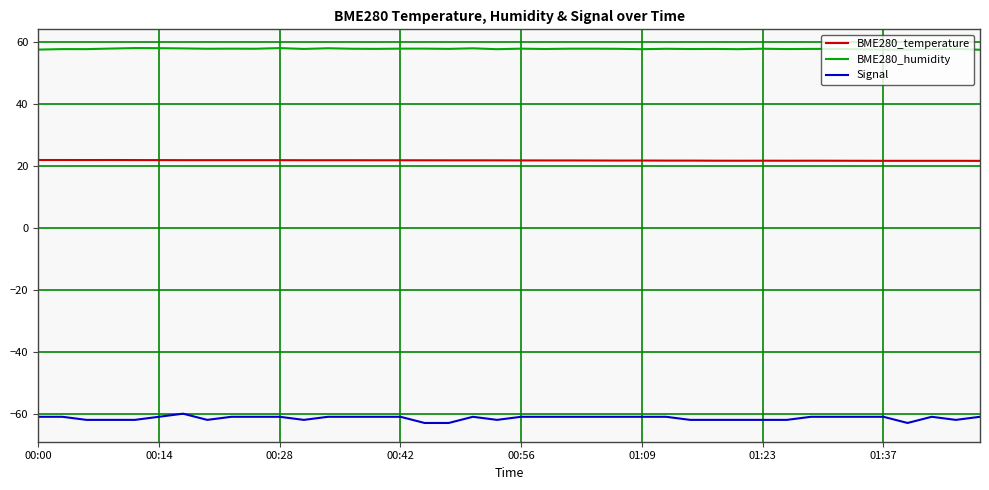

True or false: Signal and BME280_humidity intersect in this chart.

False